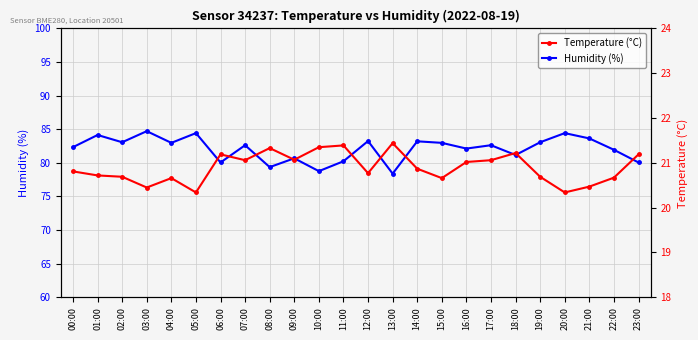

Which category has the highest value across all series?

03:00